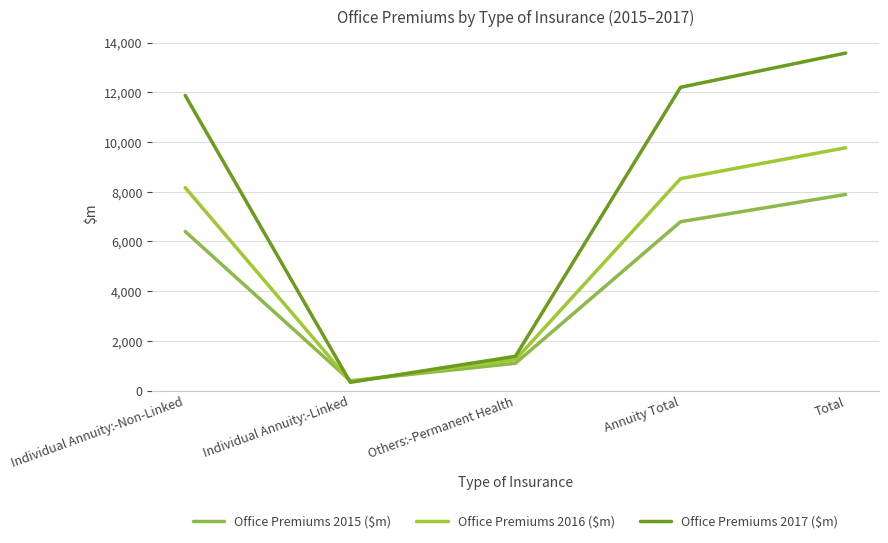

What is the difference between the highest and lowest values at Total?

5689.1